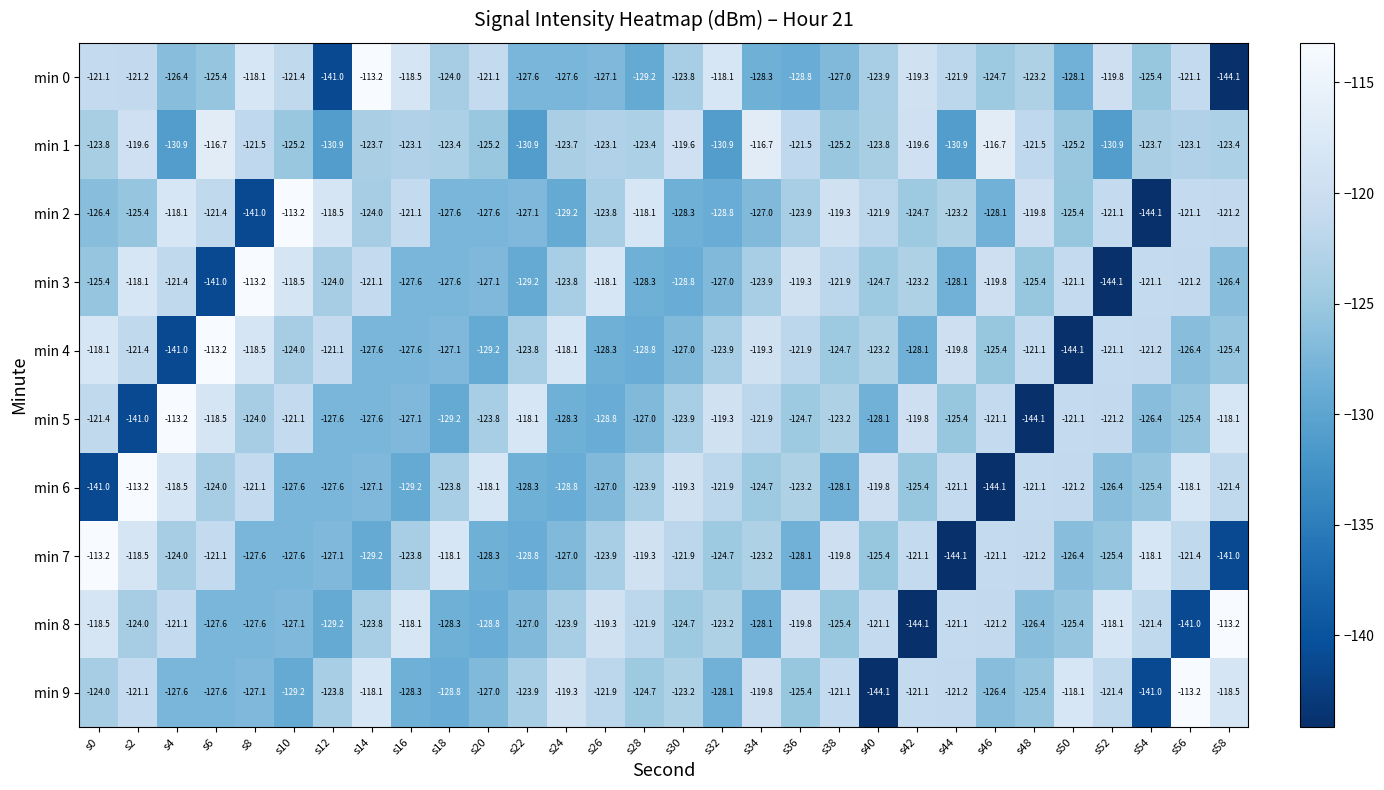

True or false: min 3 has a value of -72.9 at s26.

False